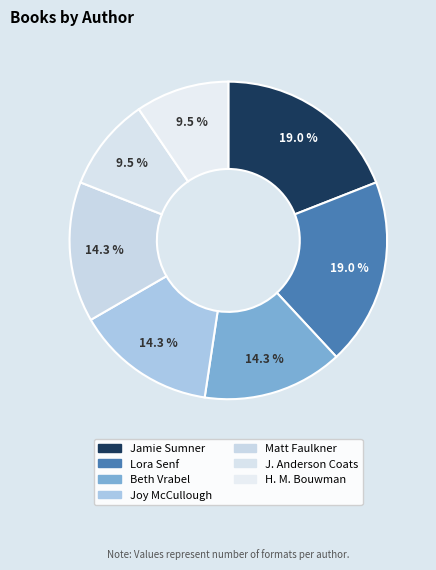

Does Jamie Sumner account for over 50% of the chart?

No